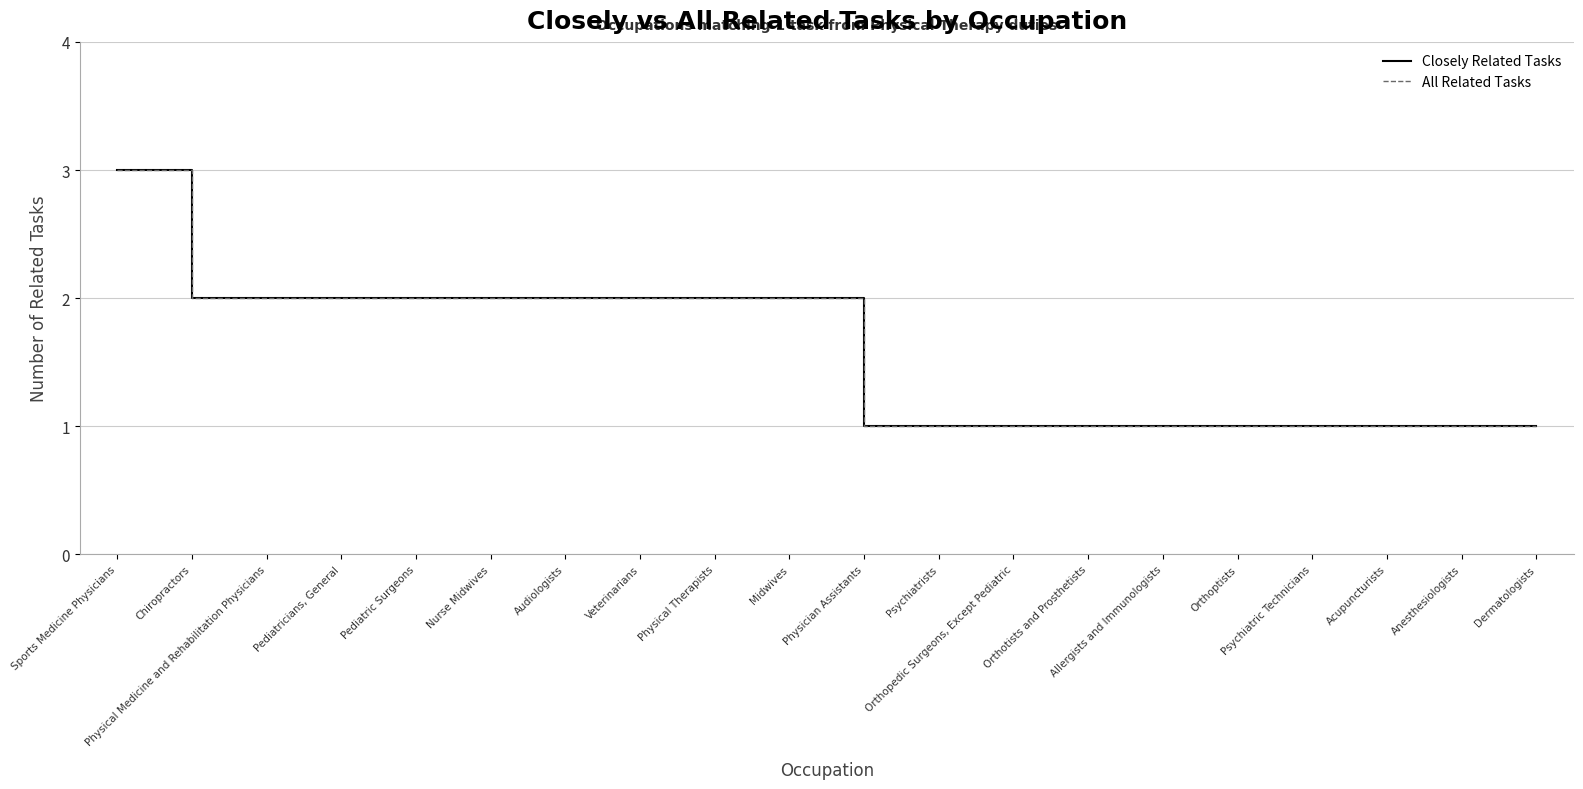

What is the difference between the All Related Tasks values at Anesthesiologists and Audiologists?

1